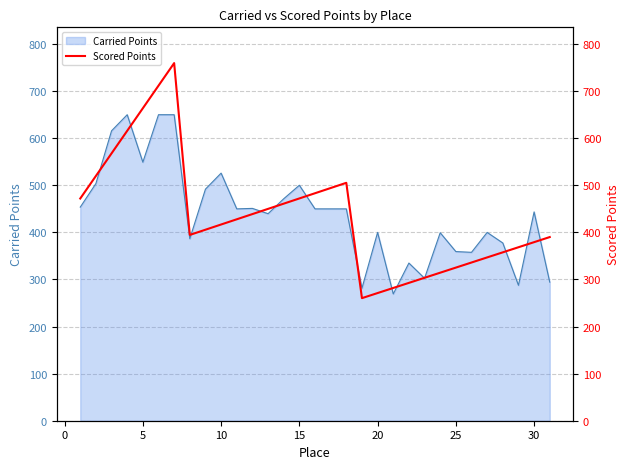

The value of Carried Points at 30 is 794.4. True or false?

False